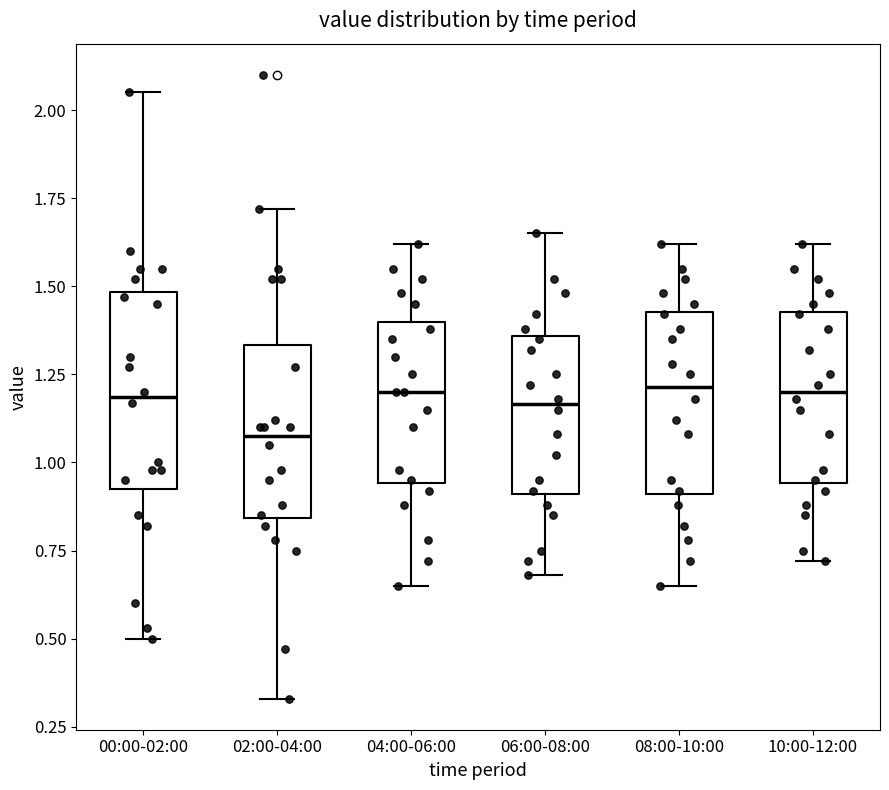

Reading left to right, read every box against the y-axis: the position of its median line, the range the box covers, and the ends of its whiskers. The values are not printed on the chart, so give them approximately, as read against the axis.

00:00-02:00: median 1.20, box 0.95 to 1.50, whiskers 0.50 to 2.05
02:00-04:00: median 1.10, box 0.85 to 1.35, whiskers 0.35 to 1.70
04:00-06:00: median 1.20, box 0.95 to 1.40, whiskers 0.65 to 1.60
06:00-08:00: median 1.15, box 0.90 to 1.35, whiskers 0.70 to 1.65
08:00-10:00: median 1.20, box 0.90 to 1.45, whiskers 0.65 to 1.60
10:00-12:00: median 1.20, box 0.95 to 1.45, whiskers 0.70 to 1.60